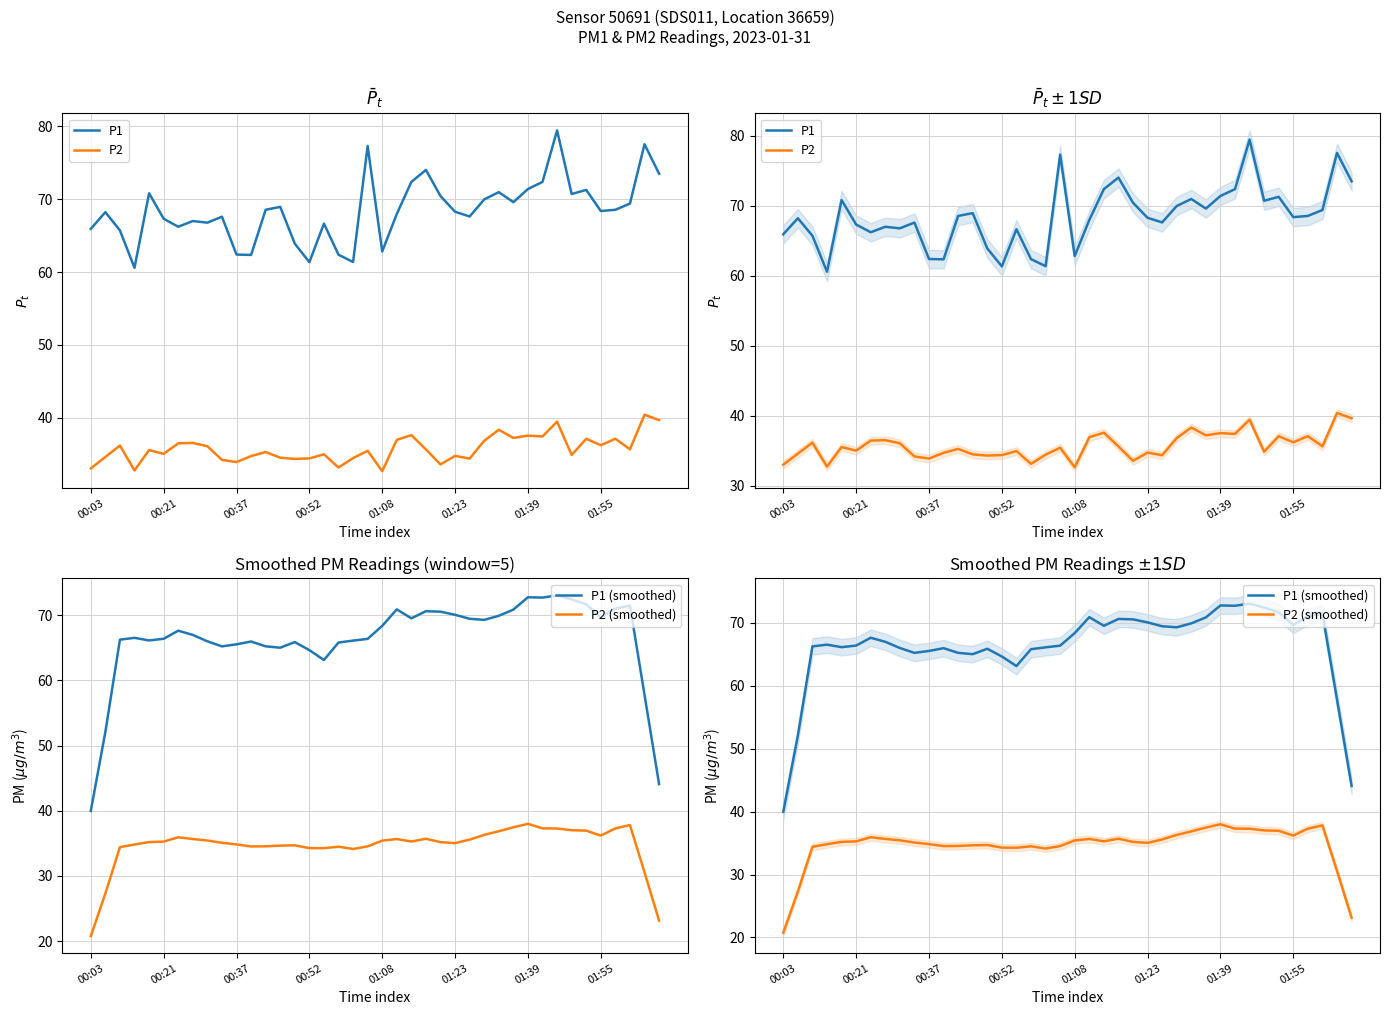

How many times do P1 (smoothed) and P1 cross each other?

18